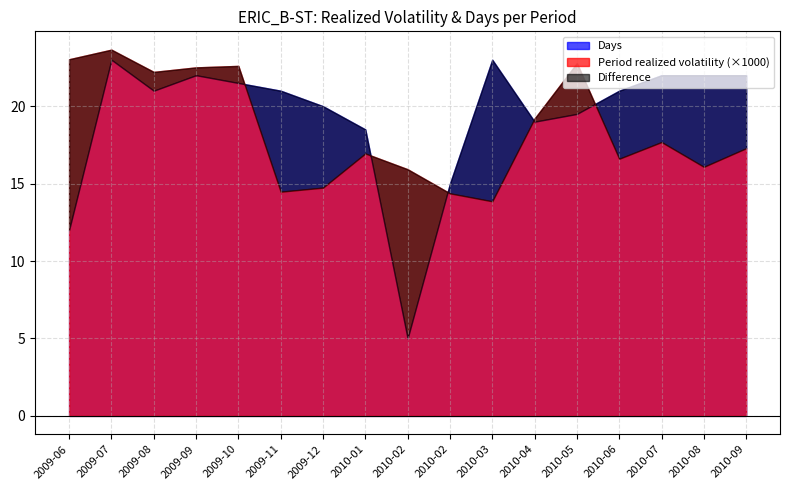

True or false: Period realized volatility has a value of 0.0 at 2010-06-01.

False